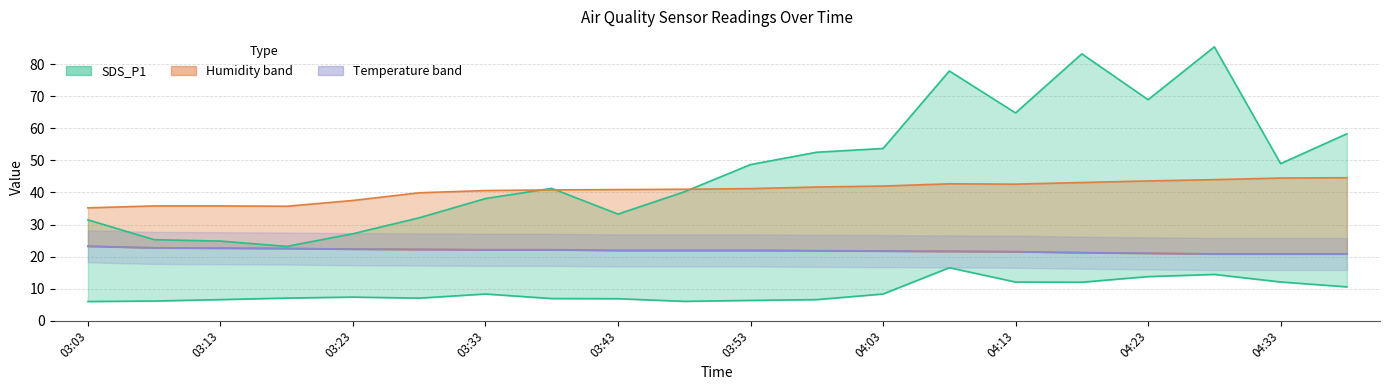

Which series has the widest spread of values?

SDS_P1